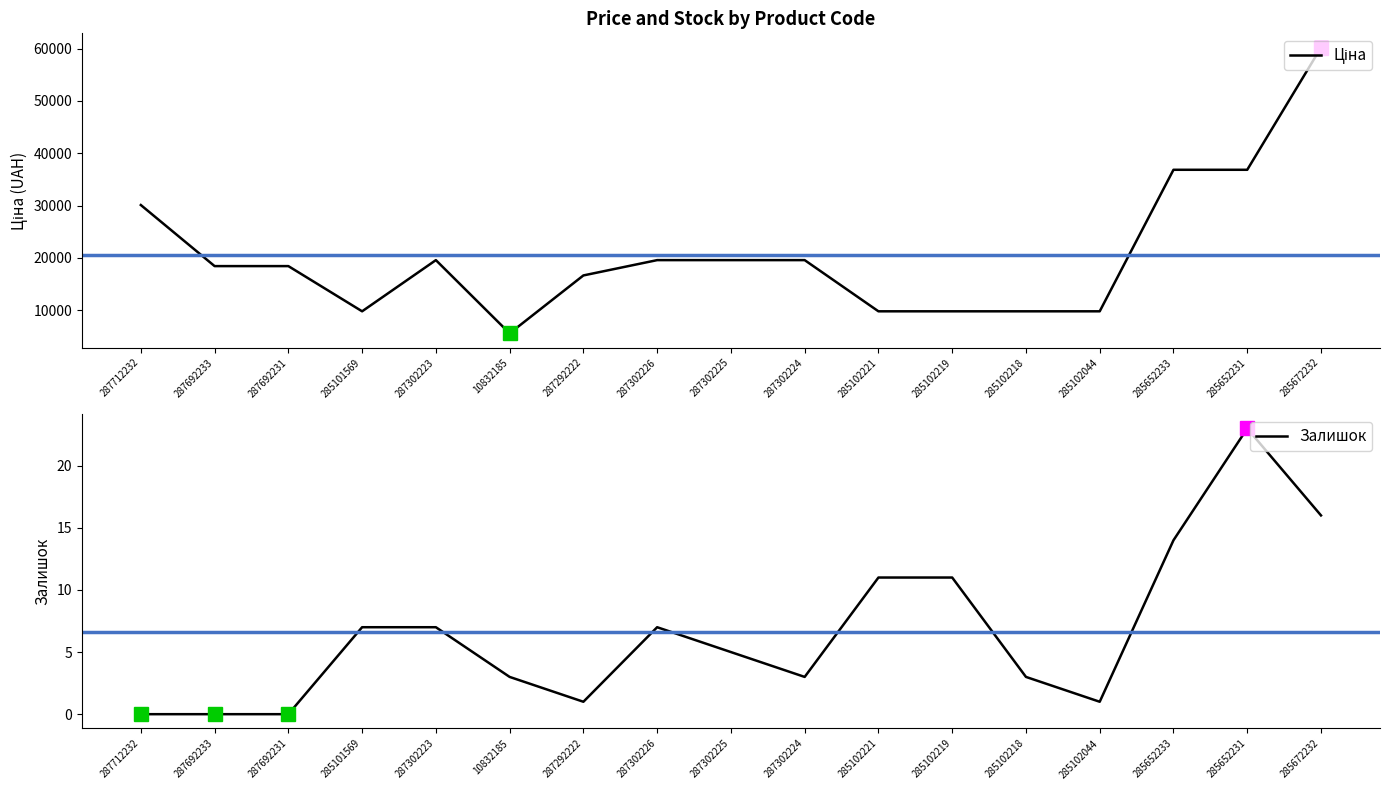

At 287302223, list the series in order from smallest to largest.

Залишок, Ціна